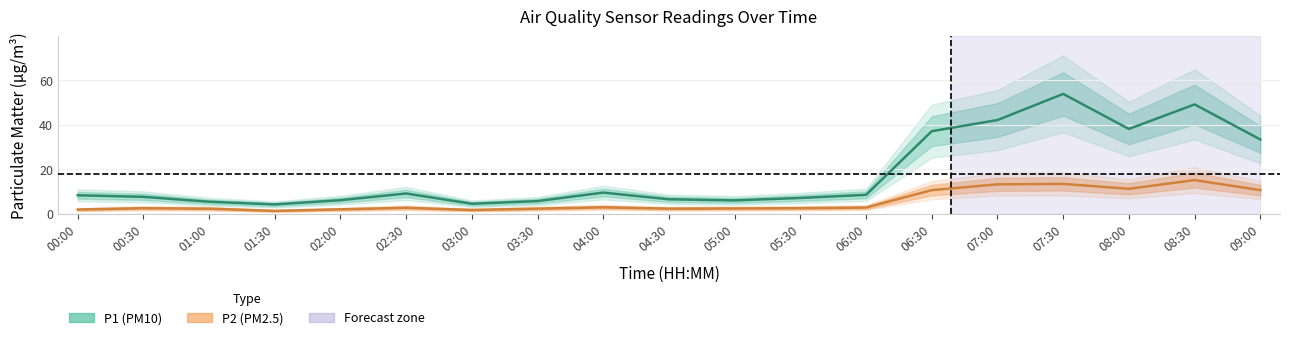

Reading right to left, transcribe all the data shown in this chart.

P1: 09:00=33.4	08:30=49.1	08:00=38.1	07:30=53.8	07:00=42.1	06:30=37.1	06:00=8.6	05:30=7.2	05:00=6.1	04:30=6.6	04:00=9.6	03:30=5.8	03:00=4.6	02:30=9.2	02:00=6.2	01:30=4.3	01:00=5.5	00:30=7.7	00:00=8.4
P2: 09:00=10.7	08:30=15.2	08:00=11.3	07:30=13.5	07:00=13.3	06:30=10.7	06:00=2.9	05:30=2.6	05:00=2.5	04:30=2.4	04:00=3.0	03:30=2.4	03:00=1.8	02:30=2.8	02:00=2.1	01:30=1.4	01:00=2.4	00:30=2.6	00:00=2.0